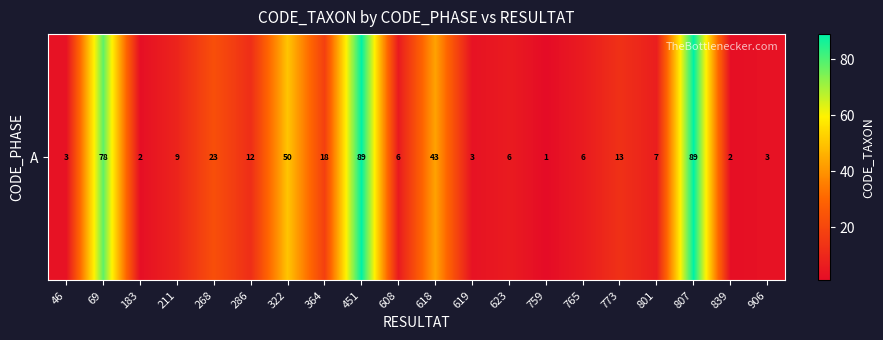

Which has a higher value, 268 or 451?

451